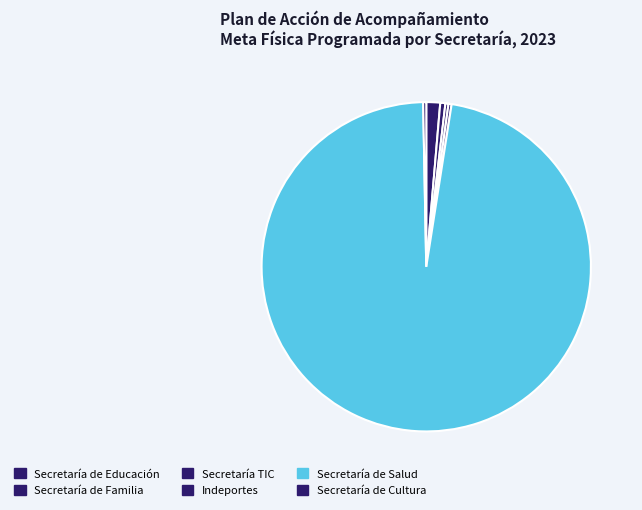

Do Secretaría TIC and Secretaría de Familia together represent more than half of the pie?

No